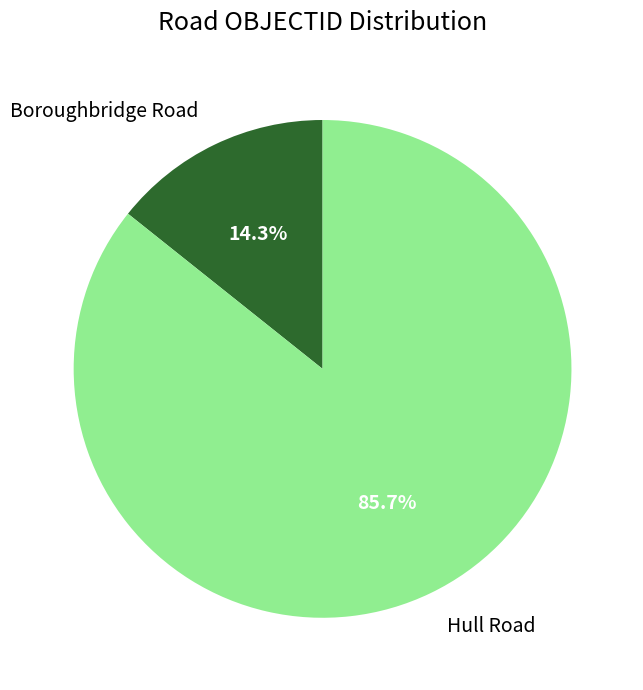

To the nearest percent, what percentage of the pie is Hull Road?

86%